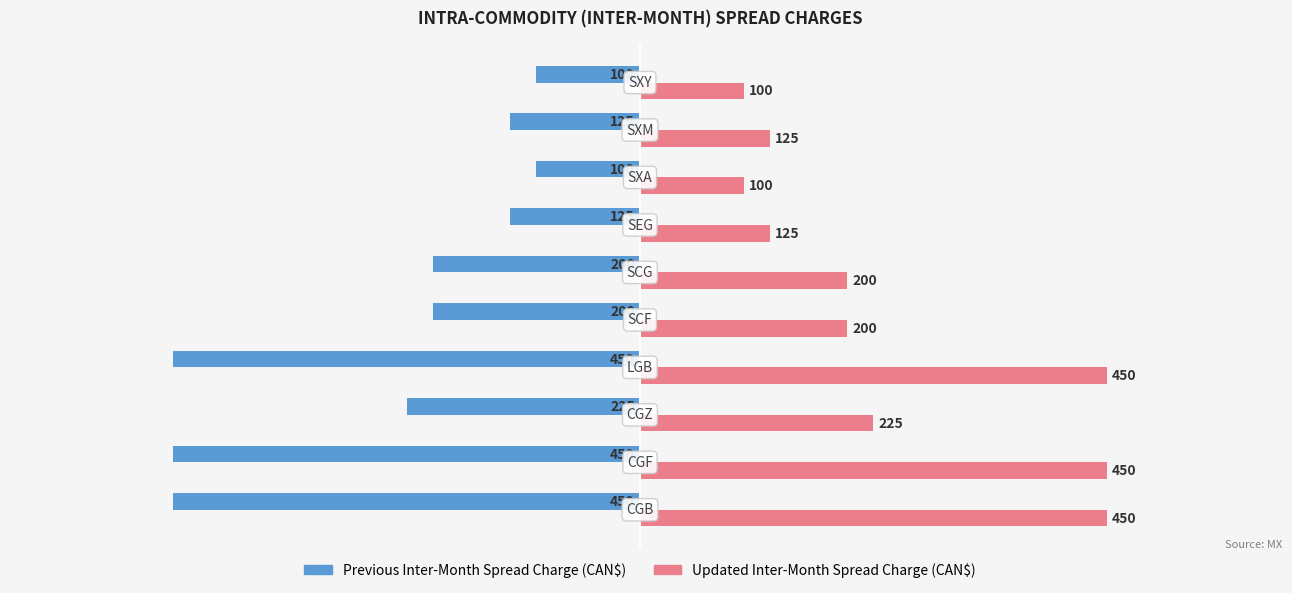

What is the difference between the second highest and second lowest values in the Updated Inter-Month Spread Charge (CAN$) series?

350